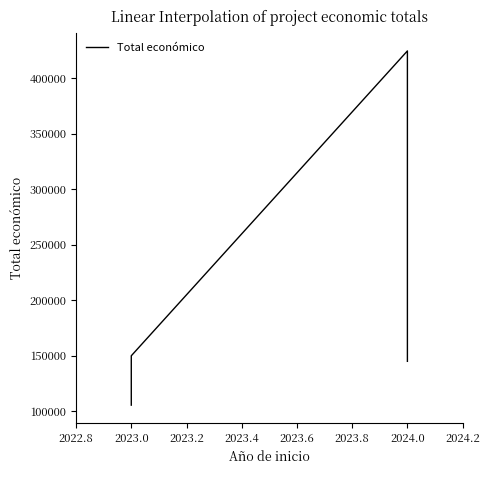

Is this an area chart (filled region under the line)?

No